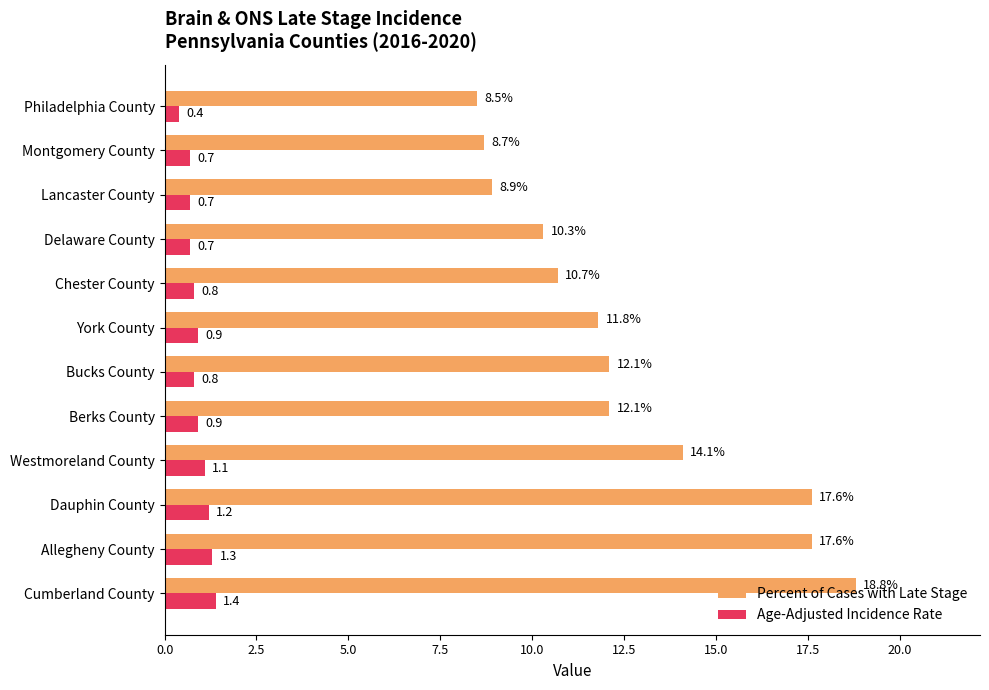

What is the sum of all Percent of Cases with Late Stage values?

151.2